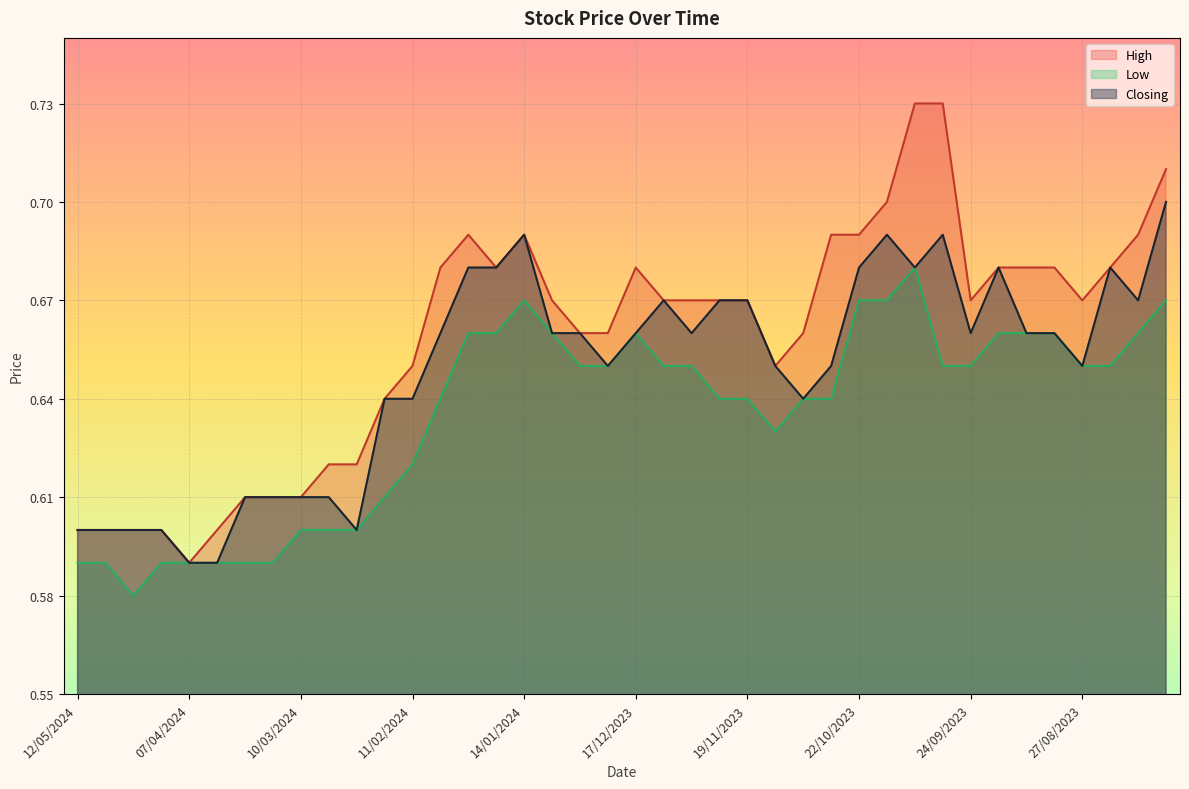

Reading left to right, extract all data points from this chart.

High: 12/05/2024=0.6	28/04/2024=0.6	21/04/2024=0.6	14/04/2024=0.6	07/04/2024=0.6	31/03/2024=0.6	24/03/2024=0.6	17/03/2024=0.6	10/03/2024=0.6	03/03/2024=0.6	25/02/2024=0.6	18/02/2024=0.6	11/02/2024=0.7	04/02/2024=0.7	28/01/2024=0.7	21/01/2024=0.7	14/01/2024=0.7	07/01/2024=0.7	31/12/2023=0.7	24/12/2023=0.7	17/12/2023=0.7	10/12/2023=0.7	03/12/2023=0.7	26/11/2023=0.7	19/11/2023=0.7	12/11/2023=0.7	05/11/2023=0.7	29/10/2023=0.7	22/10/2023=0.7	15/10/2023=0.7	08/10/2023=0.7	01/10/2023=0.7	24/09/2023=0.7	17/09/2023=0.7	10/09/2023=0.7	03/09/2023=0.7	27/08/2023=0.7	20/08/2023=0.7	13/08/2023=0.7	06/08/2023=0.7
Low: 12/05/2024=0.6	28/04/2024=0.6	21/04/2024=0.6	14/04/2024=0.6	07/04/2024=0.6	31/03/2024=0.6	24/03/2024=0.6	17/03/2024=0.6	10/03/2024=0.6	03/03/2024=0.6	25/02/2024=0.6	18/02/2024=0.6	11/02/2024=0.6	04/02/2024=0.6	28/01/2024=0.7	21/01/2024=0.7	14/01/2024=0.7	07/01/2024=0.7	31/12/2023=0.7	24/12/2023=0.7	17/12/2023=0.7	10/12/2023=0.7	03/12/2023=0.7	26/11/2023=0.6	19/11/2023=0.6	12/11/2023=0.6	05/11/2023=0.6	29/10/2023=0.6	22/10/2023=0.7	15/10/2023=0.7	08/10/2023=0.7	01/10/2023=0.7	24/09/2023=0.7	17/09/2023=0.7	10/09/2023=0.7	03/09/2023=0.7	27/08/2023=0.7	20/08/2023=0.7	13/08/2023=0.7	06/08/2023=0.7
Closing: 12/05/2024=0.6	28/04/2024=0.6	21/04/2024=0.6	14/04/2024=0.6	07/04/2024=0.6	31/03/2024=0.6	24/03/2024=0.6	17/03/2024=0.6	10/03/2024=0.6	03/03/2024=0.6	25/02/2024=0.6	18/02/2024=0.6	11/02/2024=0.6	04/02/2024=0.7	28/01/2024=0.7	21/01/2024=0.7	14/01/2024=0.7	07/01/2024=0.7	31/12/2023=0.7	24/12/2023=0.7	17/12/2023=0.7	10/12/2023=0.7	03/12/2023=0.7	26/11/2023=0.7	19/11/2023=0.7	12/11/2023=0.7	05/11/2023=0.6	29/10/2023=0.7	22/10/2023=0.7	15/10/2023=0.7	08/10/2023=0.7	01/10/2023=0.7	24/09/2023=0.7	17/09/2023=0.7	10/09/2023=0.7	03/09/2023=0.7	27/08/2023=0.7	20/08/2023=0.7	13/08/2023=0.7	06/08/2023=0.7